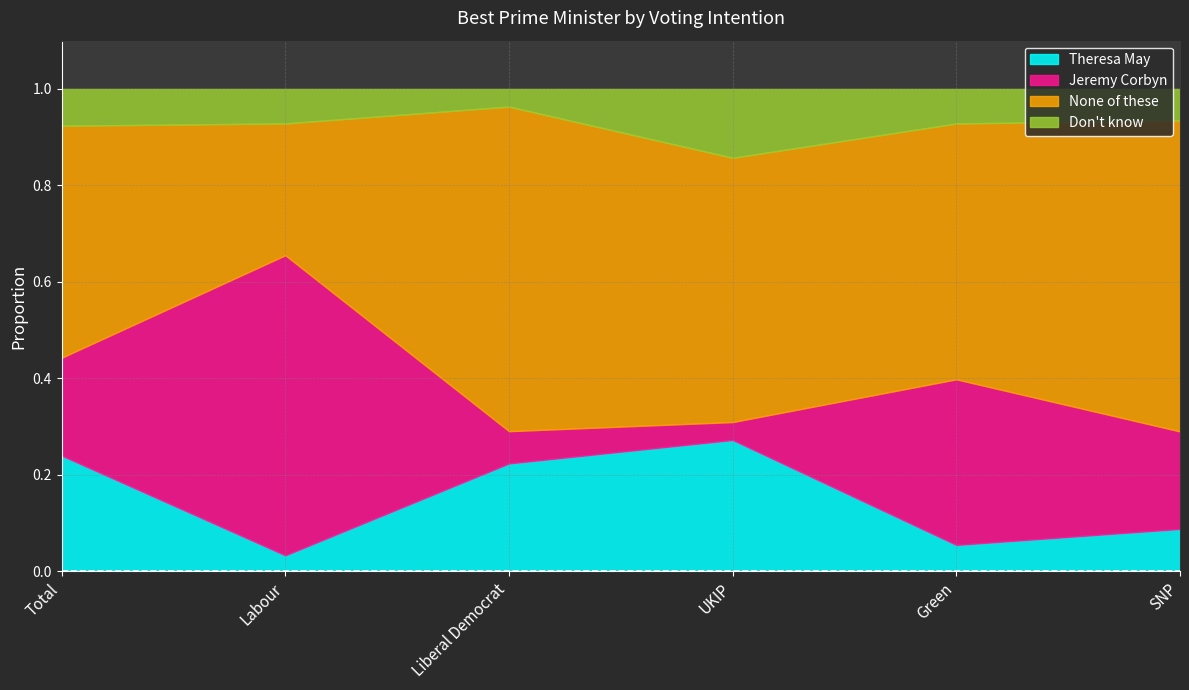

What is the label of the 6th point from the right?

Total